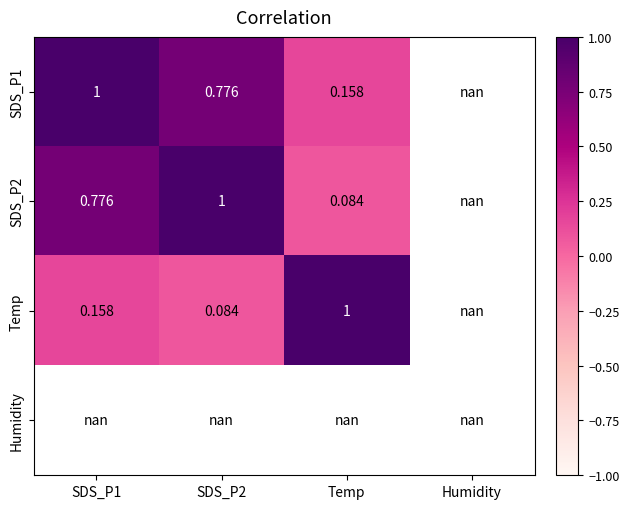

Count the number of data series in this chart.

4